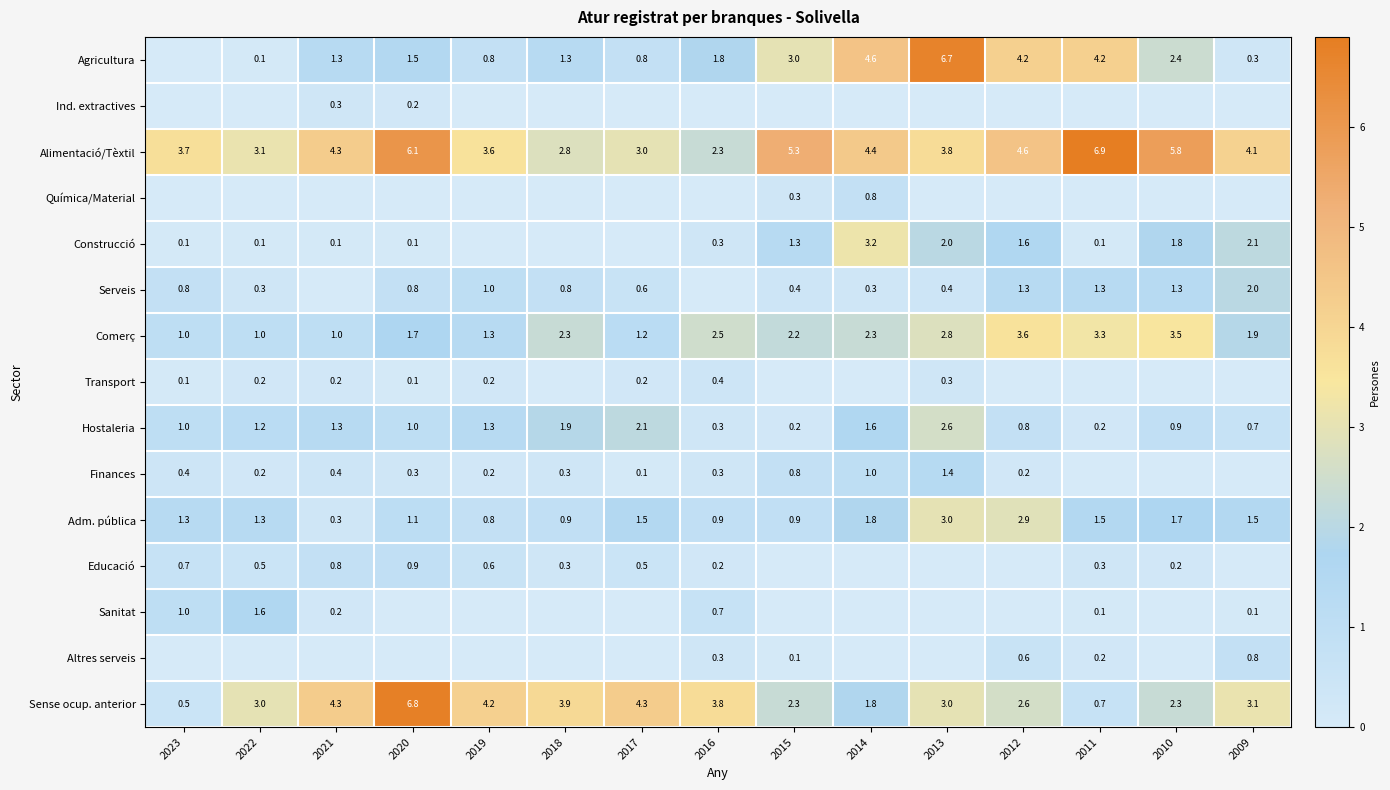

What is the sum of the Serveis values at 2012 and 2010?

2.6